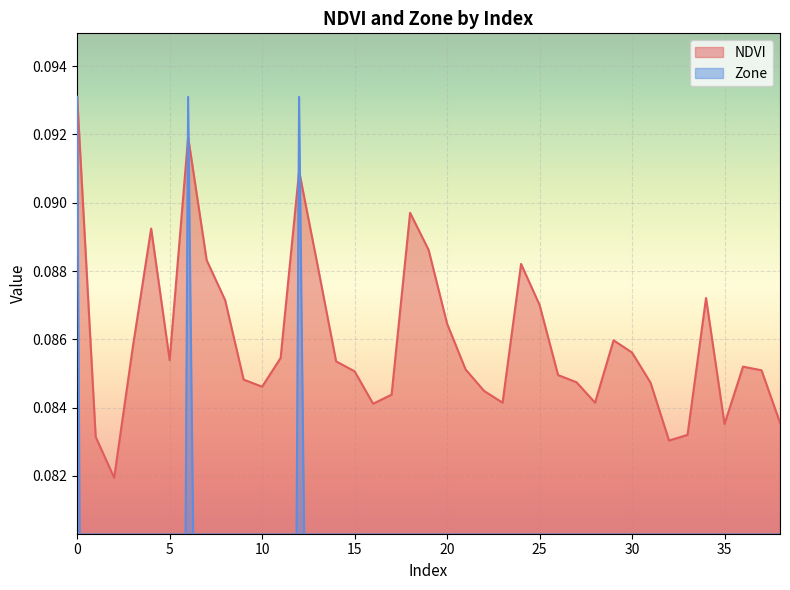

Rank the series by their average value, from highest to lowest.

NDVI, Zone